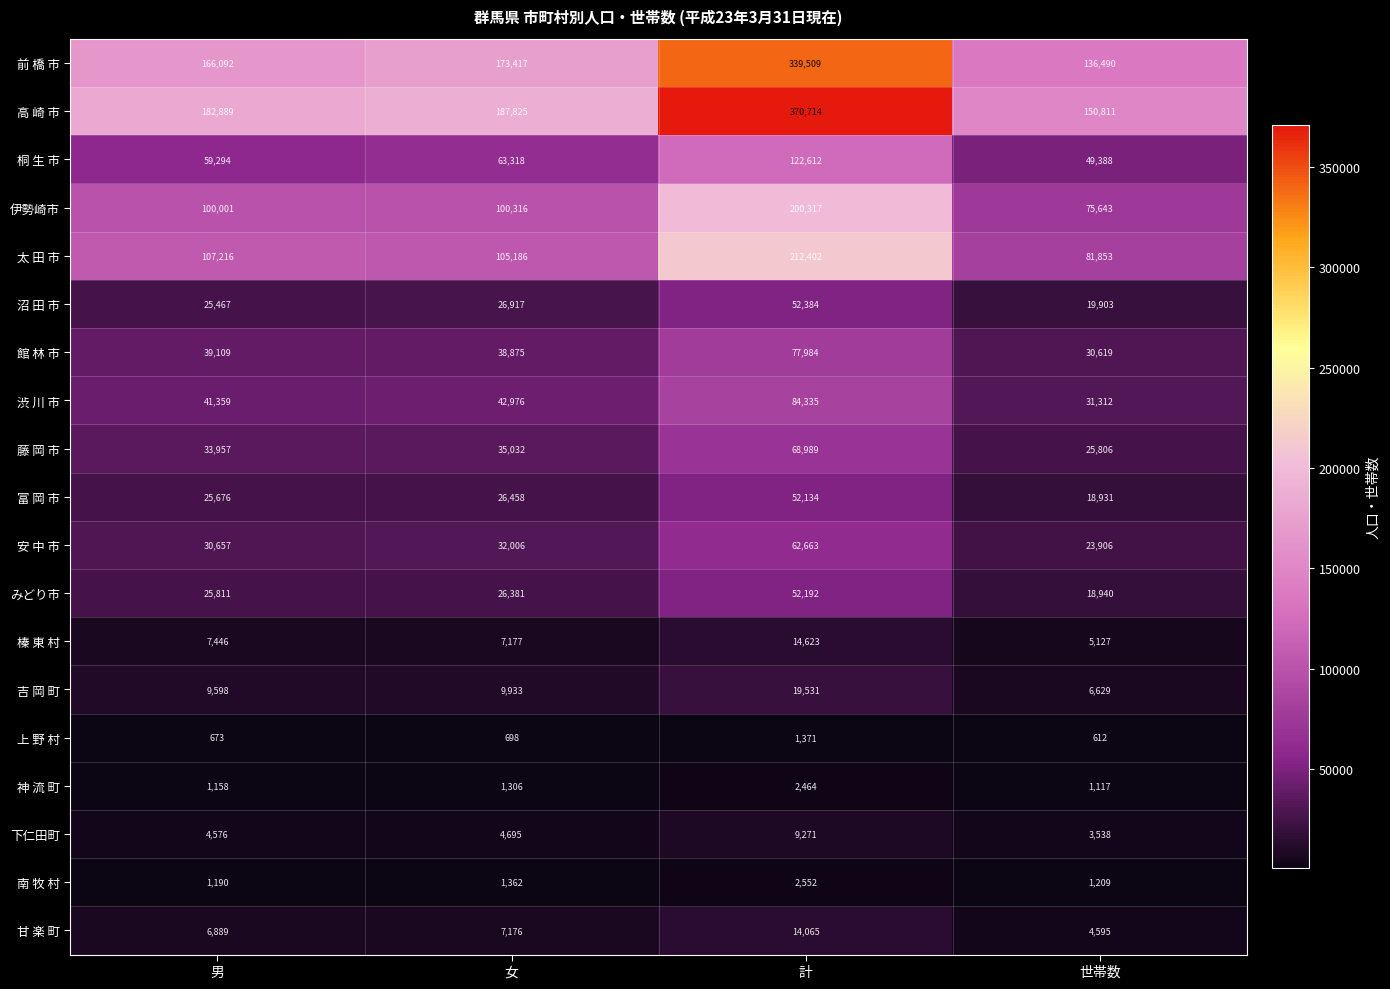

At which label is 下仁田町 closest to 6404?

女